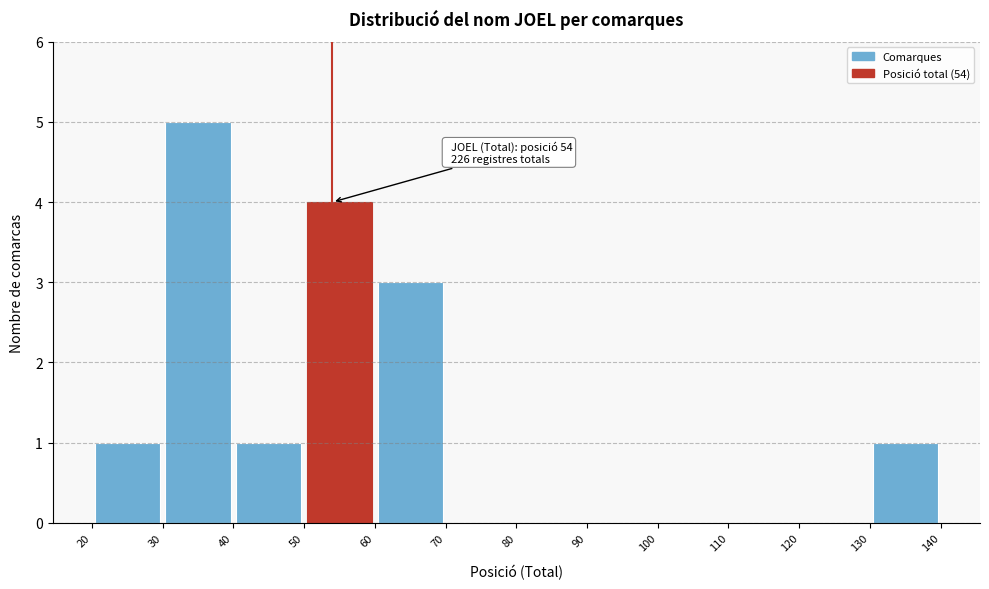

Which range on the x-axis has the tallest bar?

30 to 40